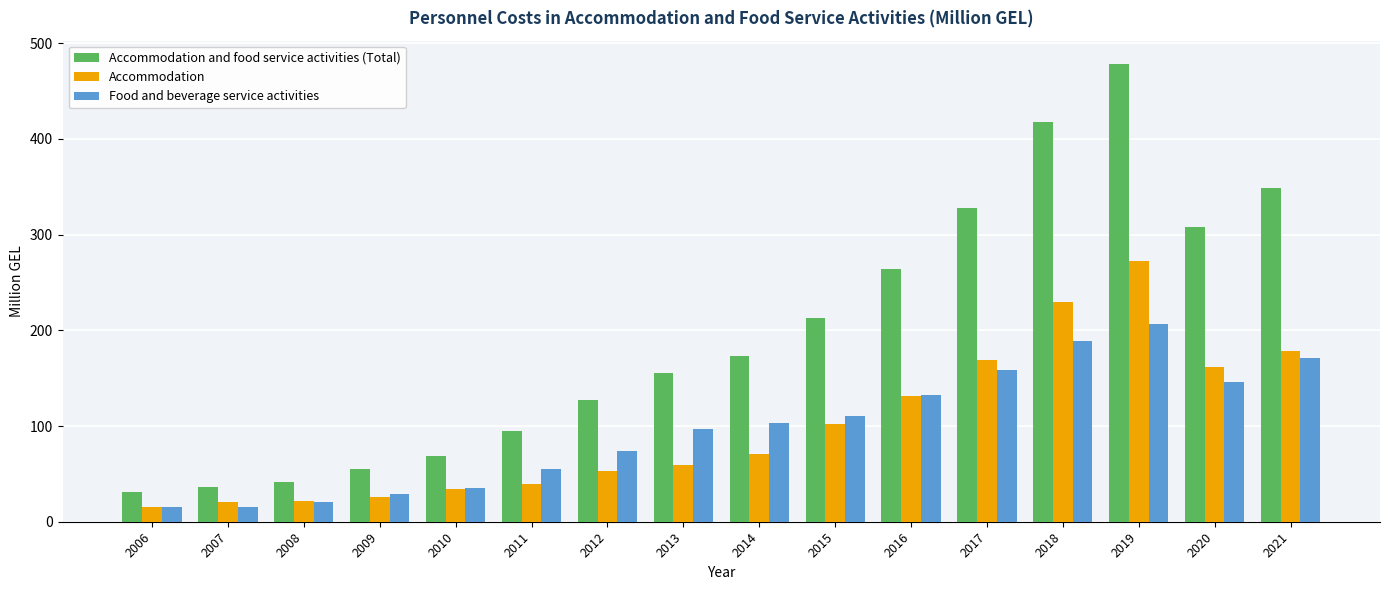

What is the smallest value displayed?

15.2